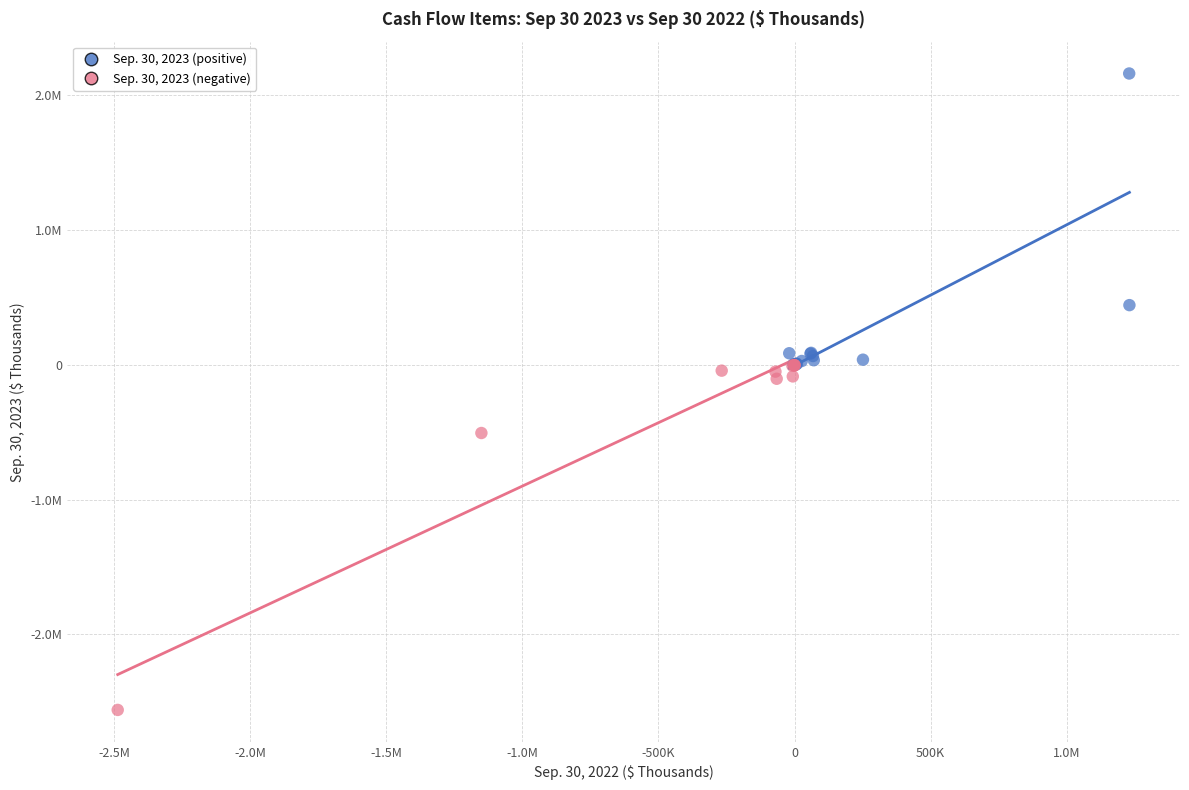

What are all the series names shown in the legend?

Sep. 30, 2023 (positive), Sep. 30, 2023 (negative)